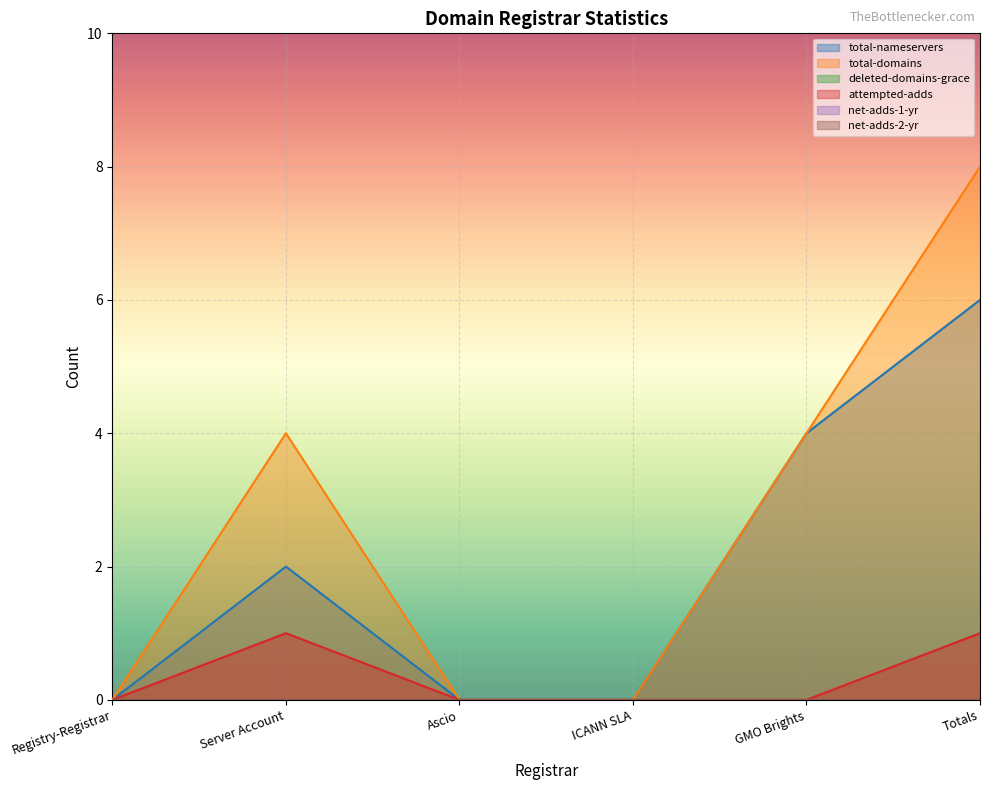

Rank the series by their average value, from lowest to highest.

attempted-adds, total-nameservers, total-domains